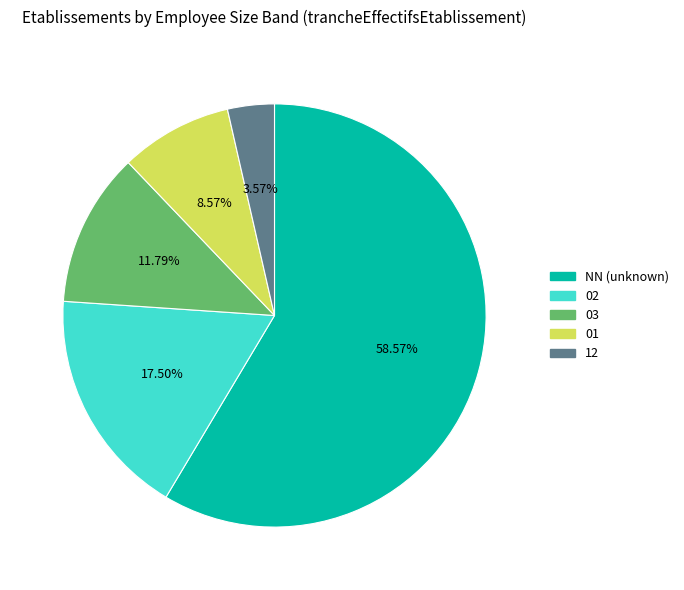

True or false: 01 accounts for 9% of the total.

True